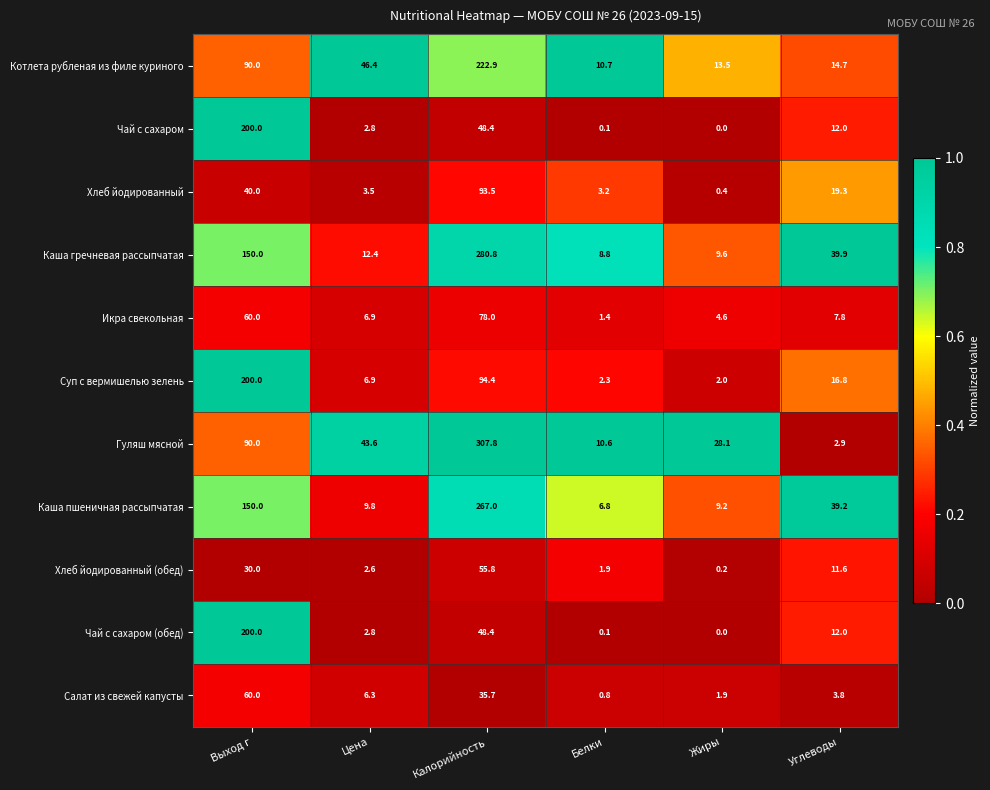

Which category has the highest value in the Чай с сахаром series?

Выход г